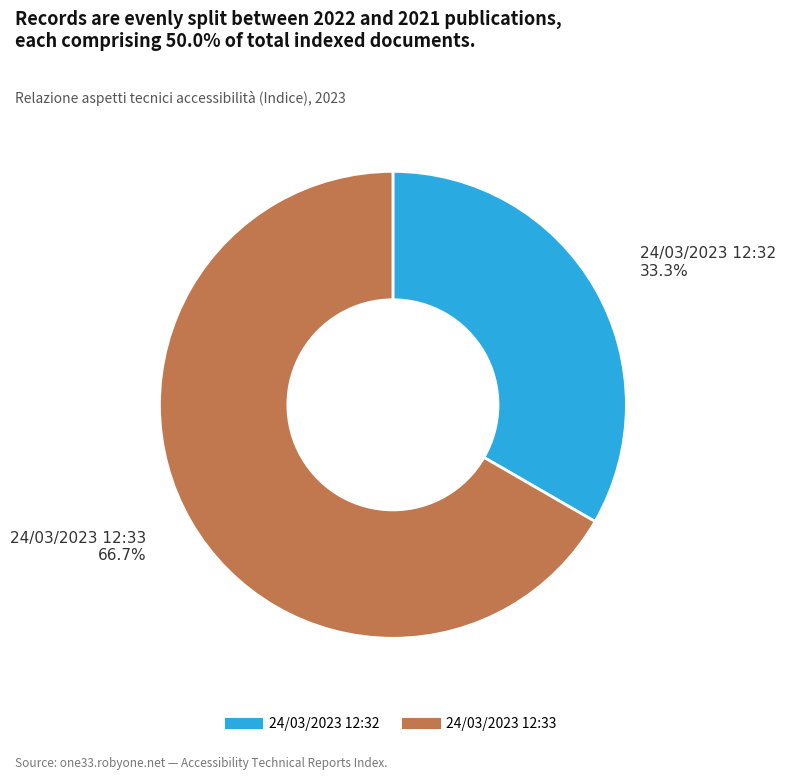

Count the number of slices in the pie.

2